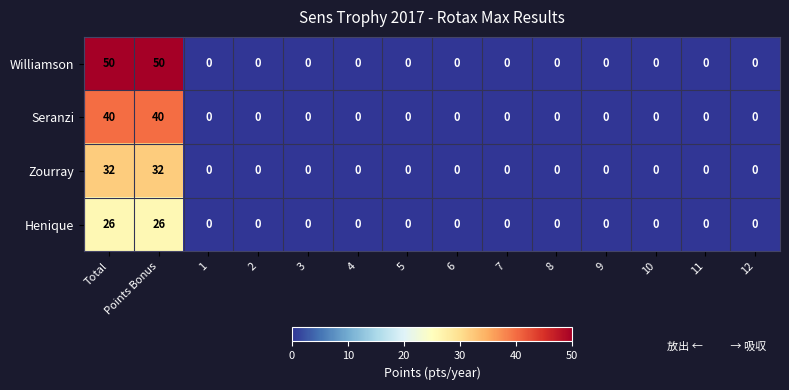

What is the highest value of the Zourray series?

32